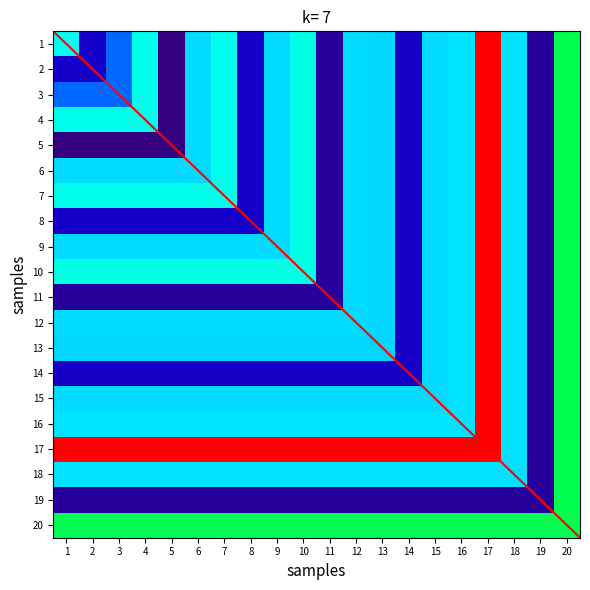

Is it true that 4 equals 345.6 at 2?

True